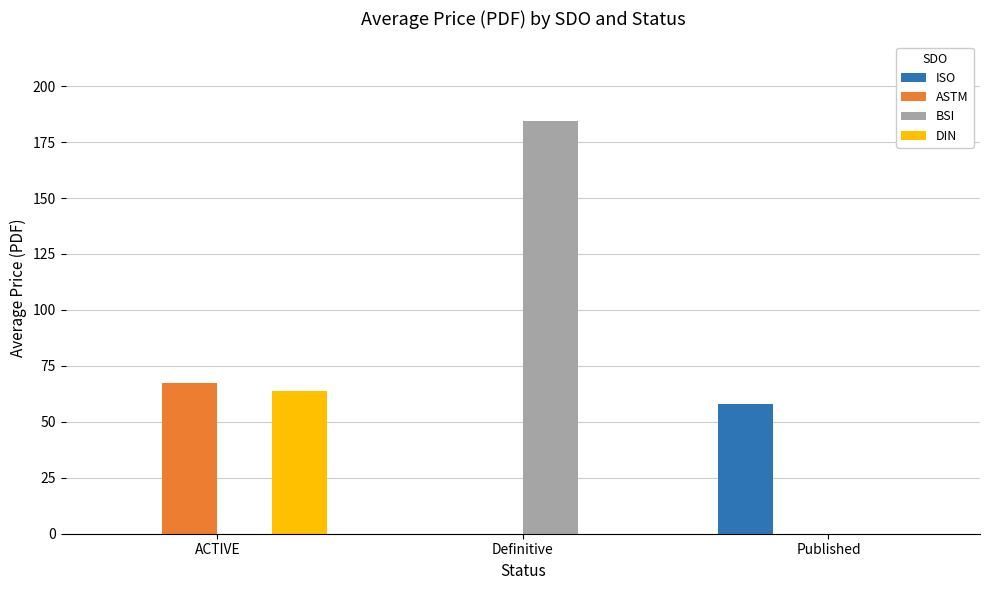

Reading left to right, list all the values displayed in this chart.

ISO: ACTIVE=0.0	Definitive=0.0	Published=57.9
ASTM: ACTIVE=67.5	Definitive=0.0	Published=0.0
BSI: ACTIVE=0.0	Definitive=184.3	Published=0.0
DIN: ACTIVE=63.7	Definitive=0.0	Published=0.0